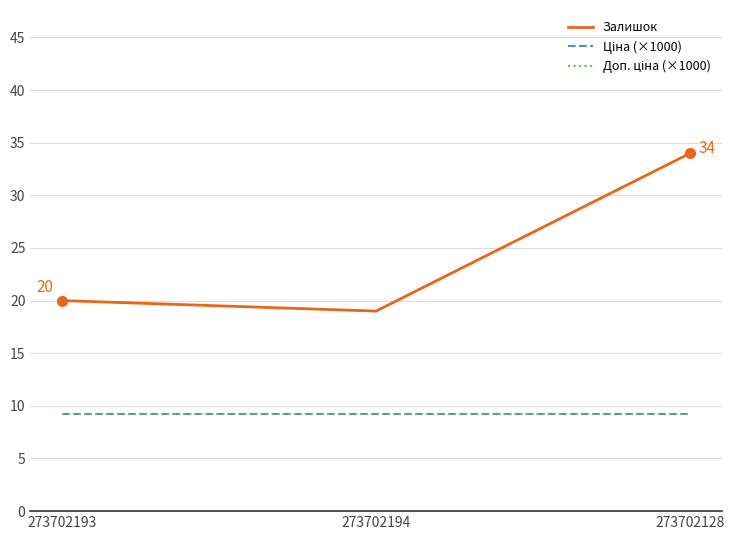

List the series in order of their peak value, lowest first.

Ціна (×1000), Доп. ціна (×1000), Залишок